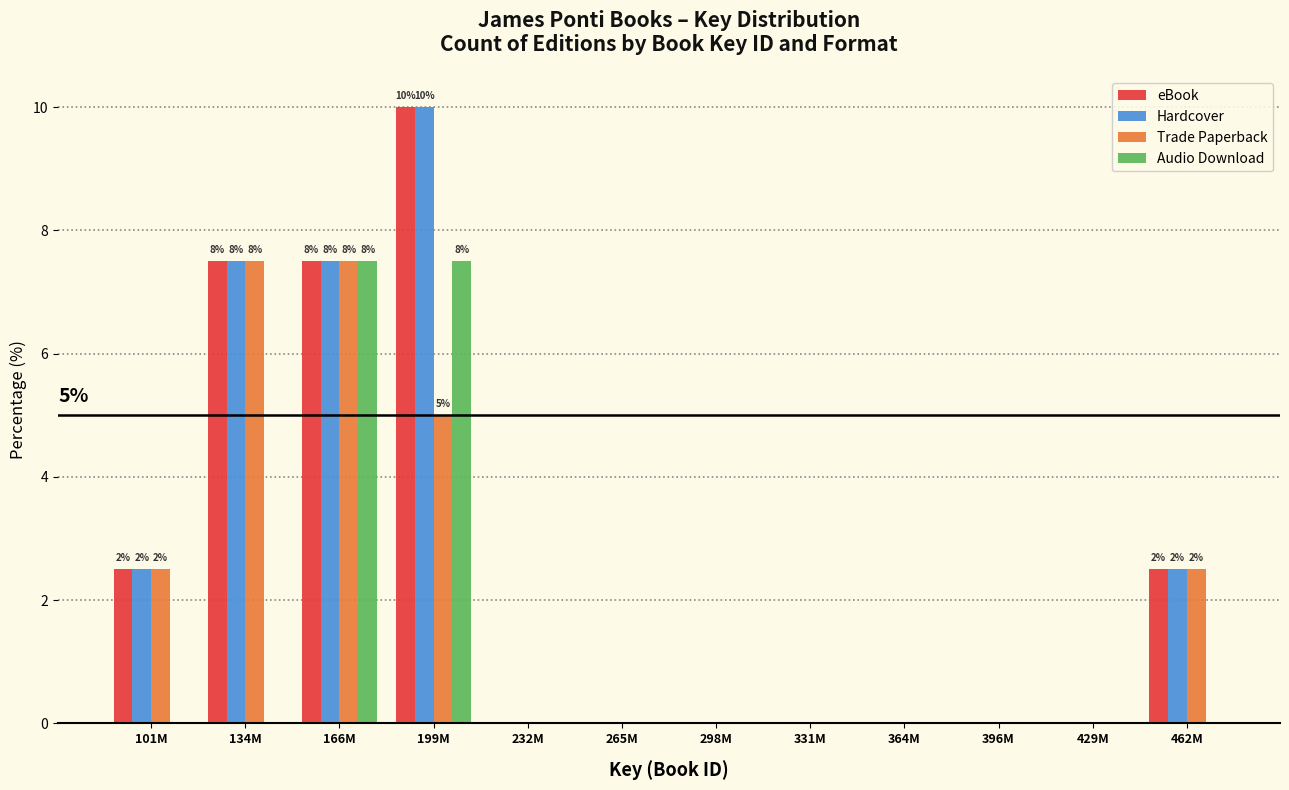

The Audio Download series shows -2.4 at 101M. True or false?

False